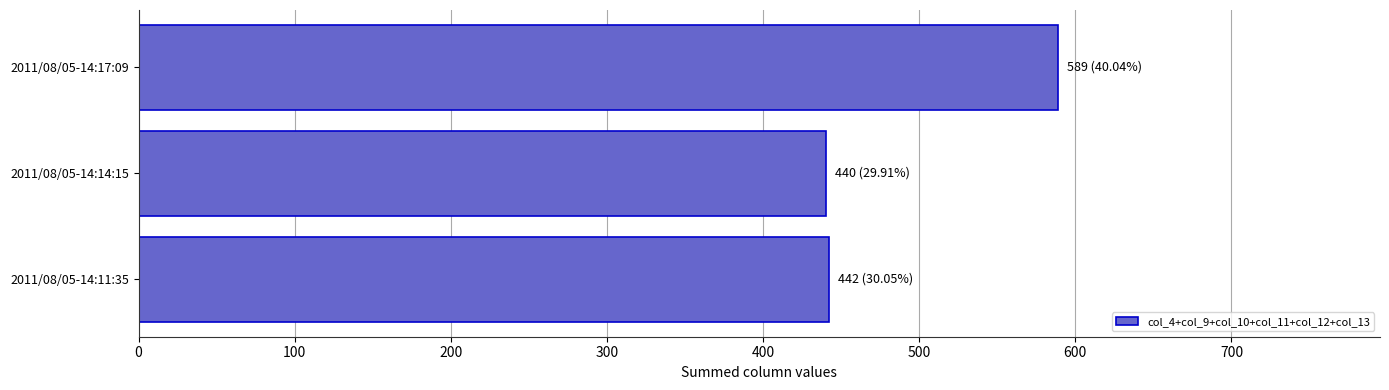

What is the average value?

490